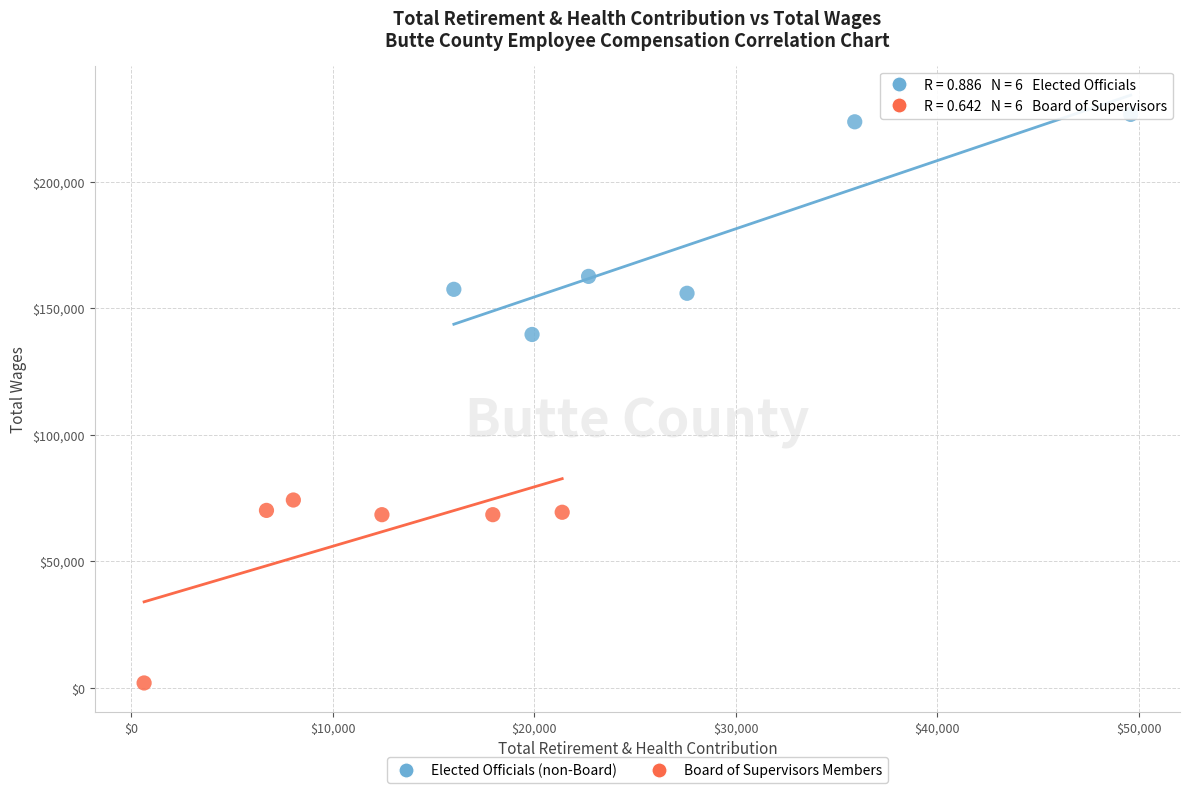

Which series reaches the minimum Y coordinate?

Board of Supervisors Members